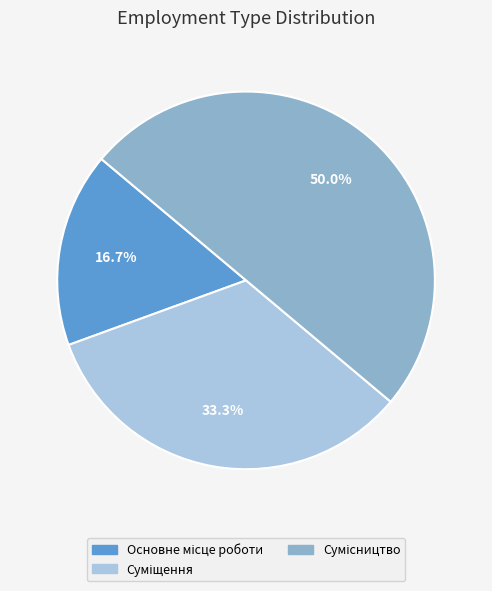

What is the smallest slice in the pie chart?

Основне місце роботи